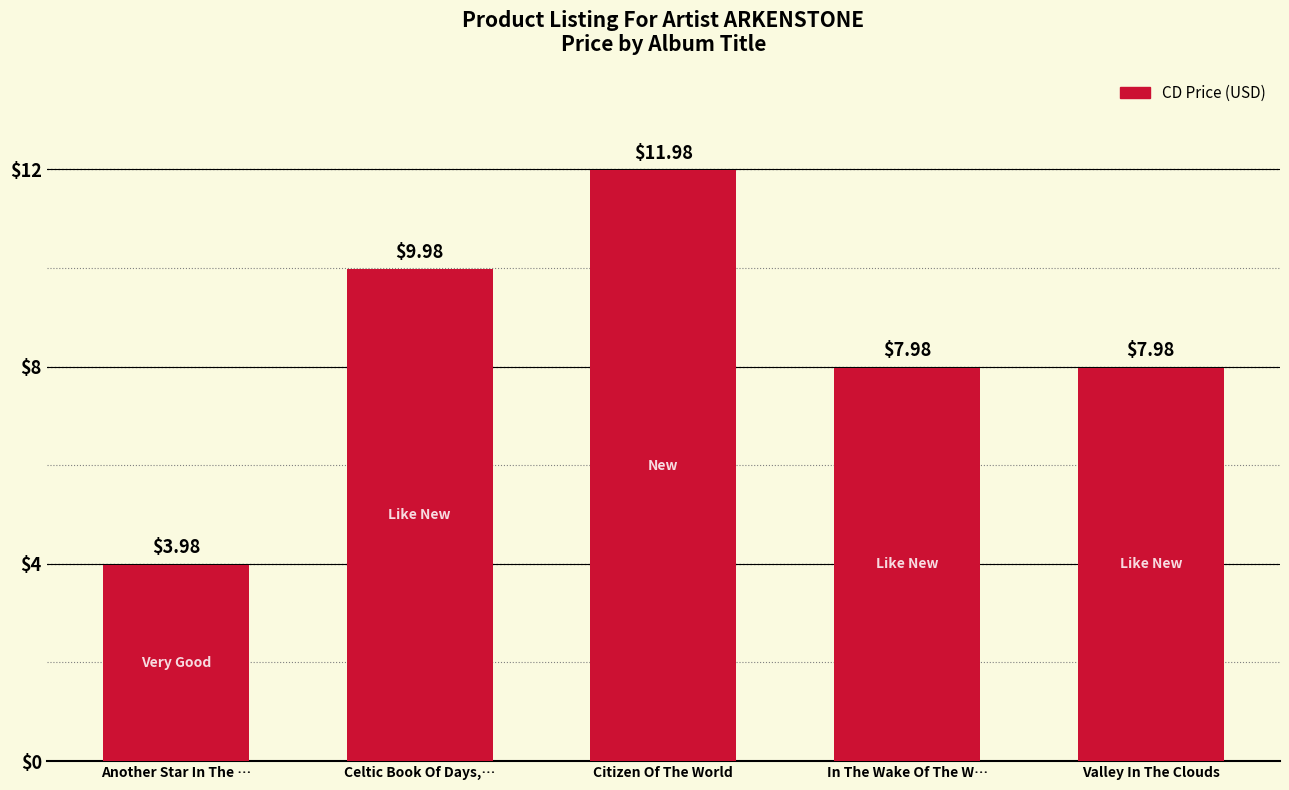

What is the difference between the maximum and minimum values?

8.0